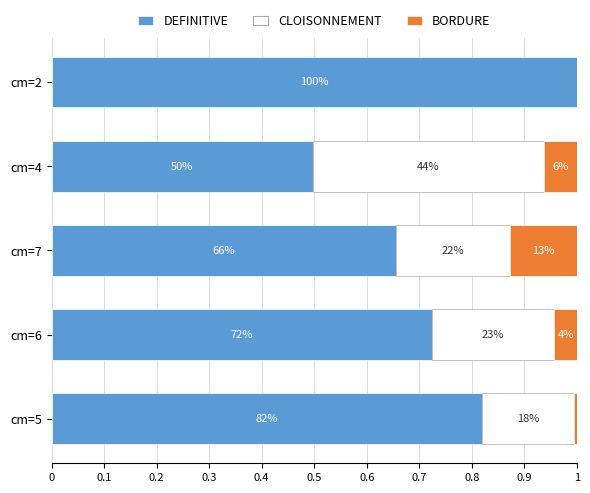

How many CLOISONNEMENT values are between 0 and 1?

5